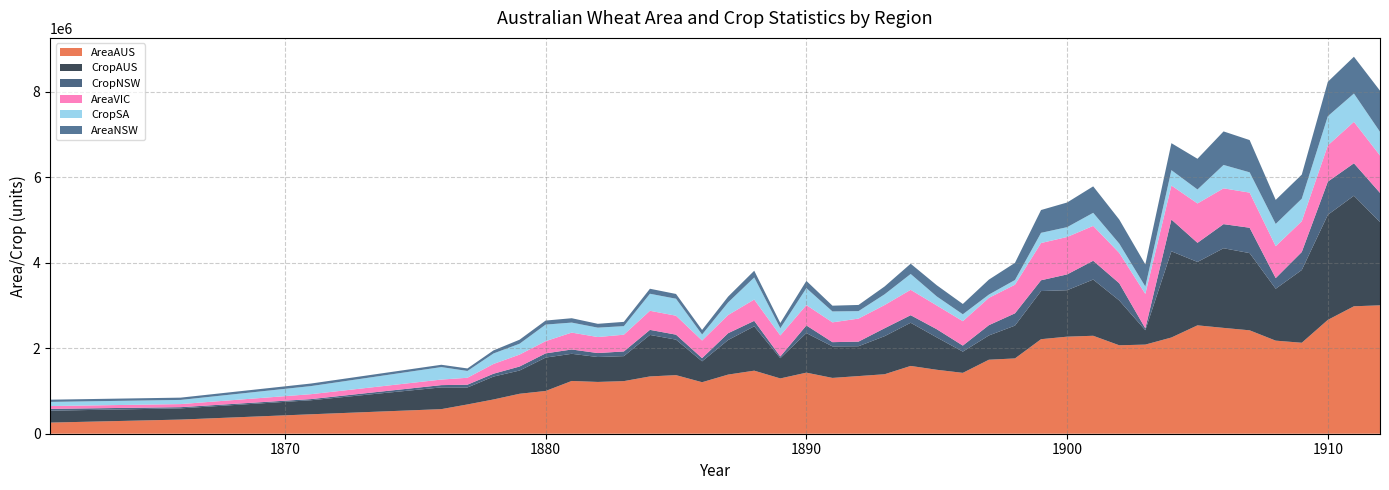

Reading left to right, extract all data points from this chart.

AreaAUS: 260600	331200	455000	575600	685400	802000	935500	1000900	1235400	1212400	1231600	1341400	1371500	1206000	1384700	1476300	1294600	1430000	1306600	1349600	1392500	1587300	1497200	1425000	1732500	1762800	2213200	2272100	2293200	2070400	2086600	2252600	2537300	2477800	2420900	2179100	2129700	2665400	2983600	3006000
CropAUS: 278700	262700	328700	509000	397200	535900	543900	781700	635500	583400	584700	971700	831400	489200	809300	1038300	474100	926000	737800	698600	891300	1010500	757900	496800	568100	768300	1126900	1087600	1315700	1049300	336700	2017700	1484000	1864500	1807400	1215000	1703100	2460100	2588000	1949200
CropNSW: 43000	27600	27200	53300	65100	66800	93600	98300	101100	92600	110000	118200	116200	74300	159600	127700	39500	178700	99300	107800	185400	176900	191500	141300	240800	287200	252300	370000	440200	403000	43100	743900	448100	564400	593800	249200	421400	776500	759700	682800
AreaVIC: 65300	72300	115000	130100	162400	228500	279900	286200	395500	375000	392300	446900	443700	412800	426000	499000	492600	477000	463400	539300	543300	594600	555900	571700	639700	670700	871800	876400	816400	710000	807100	796700	921700	837900	822300	747500	720300	848700	970500	875800
CropSA: 97300	97600	189300	292100	159200	245700	253800	387900	234100	220000	200100	398500	397700	140400	294700	517100	168300	396500	255700	175100	251300	370400	211600	161300	76300	109200	238800	229900	306100	217900	172900	359300	327000	547900	475100	520500	527600	683600	662200	553600
AreaNSW: 52100	53300	59900	54100	58900	71500	94400	94400	102400	89800	100100	117300	111400	107200	136700	157600	123400	169900	134900	144300	183300	240300	262000	241500	350500	402000	534000	577200	619400	563400	517900	631800	718700	784900	755200	562900	564200	805400	861500	963400